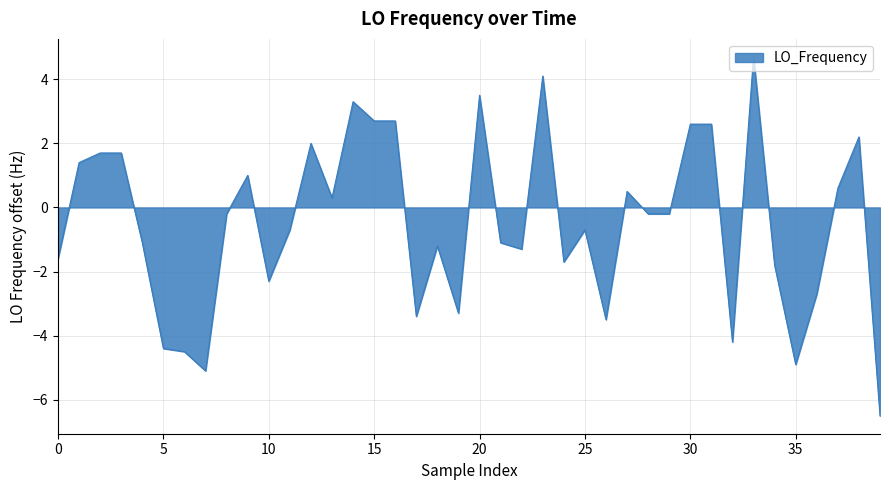

What is the difference between the maximum and minimum values?

11.2